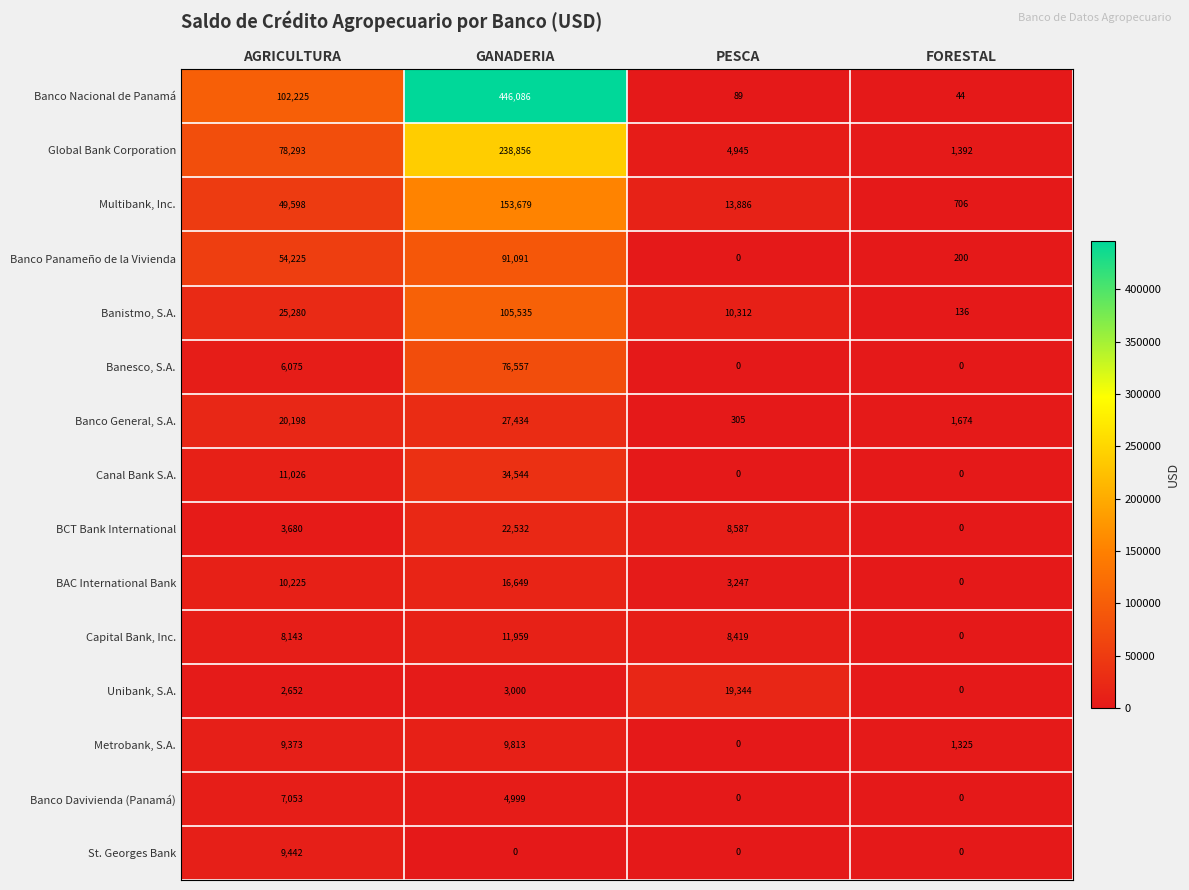

Between AGRICULTURA and GANADERIA, which series saw the biggest shift?

Banco Nacional de Panamá